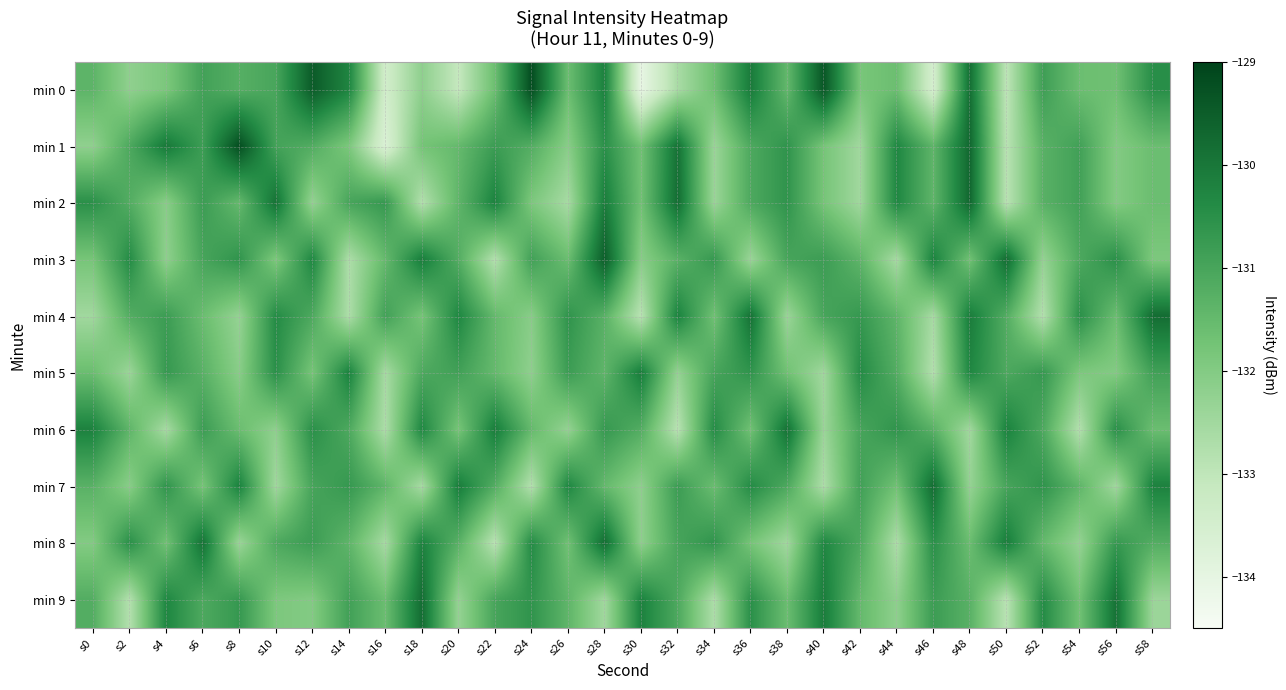

What is the minimum value shown in the chart?

-134.1